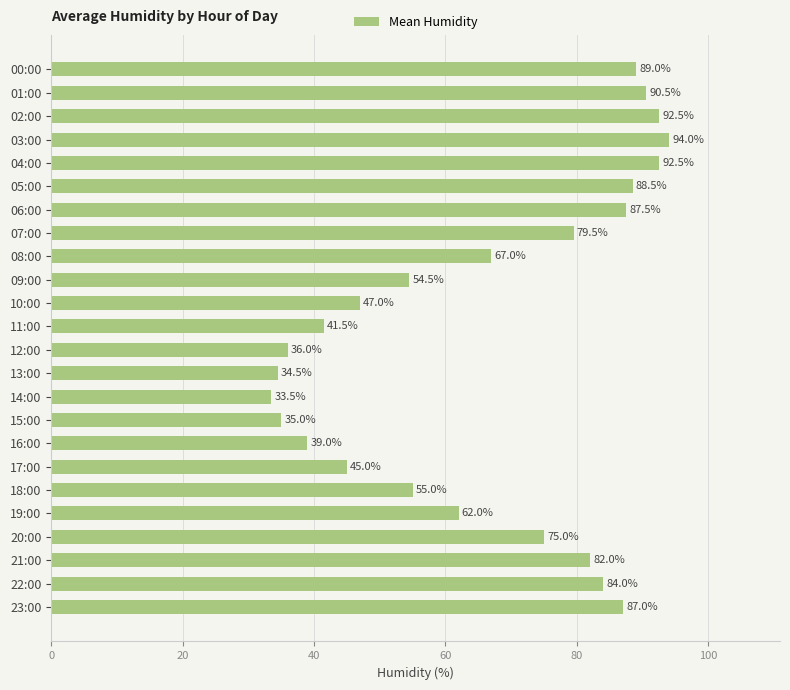

Are the bars grouped side by side (vs. stacked)?

No